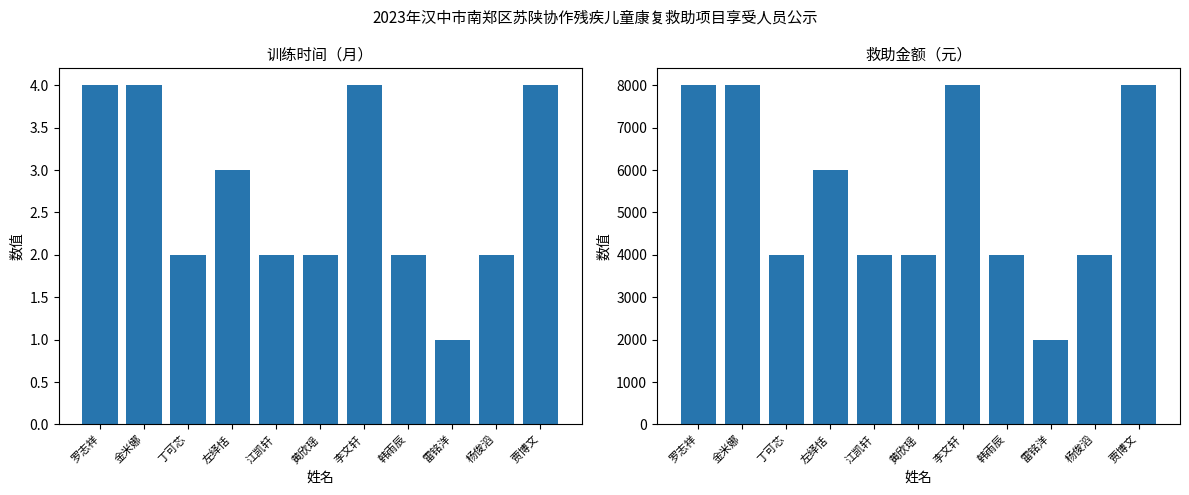

What is the total value across all series at 黄欣瑶?

4002